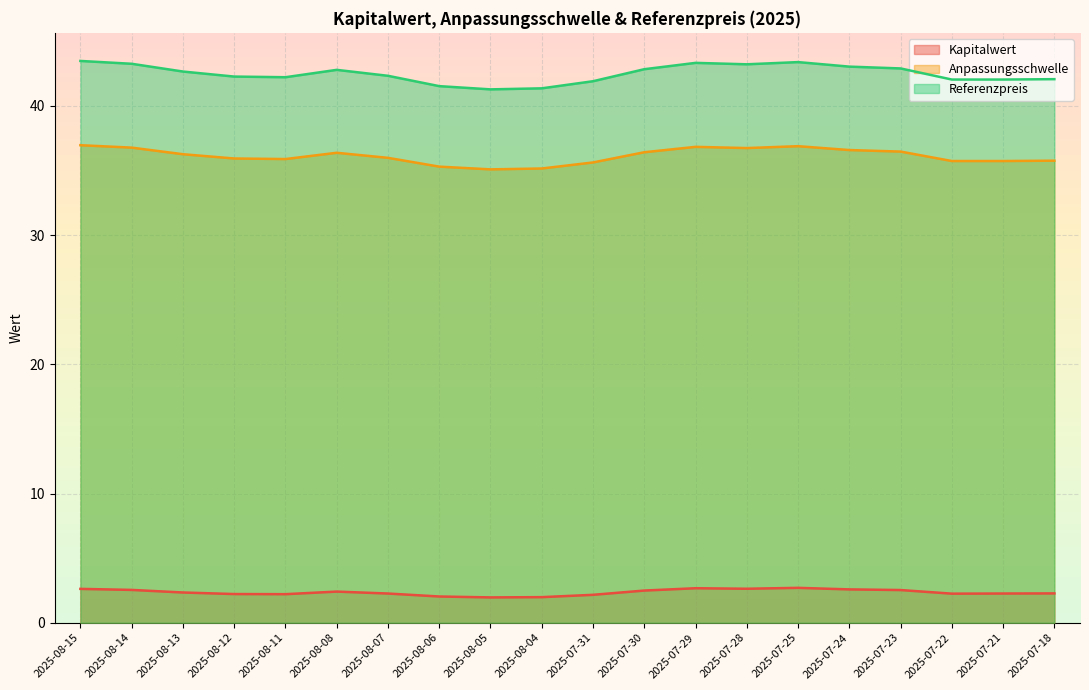

What is the difference between the highest and lowest values at 2025-07-23?

40.4